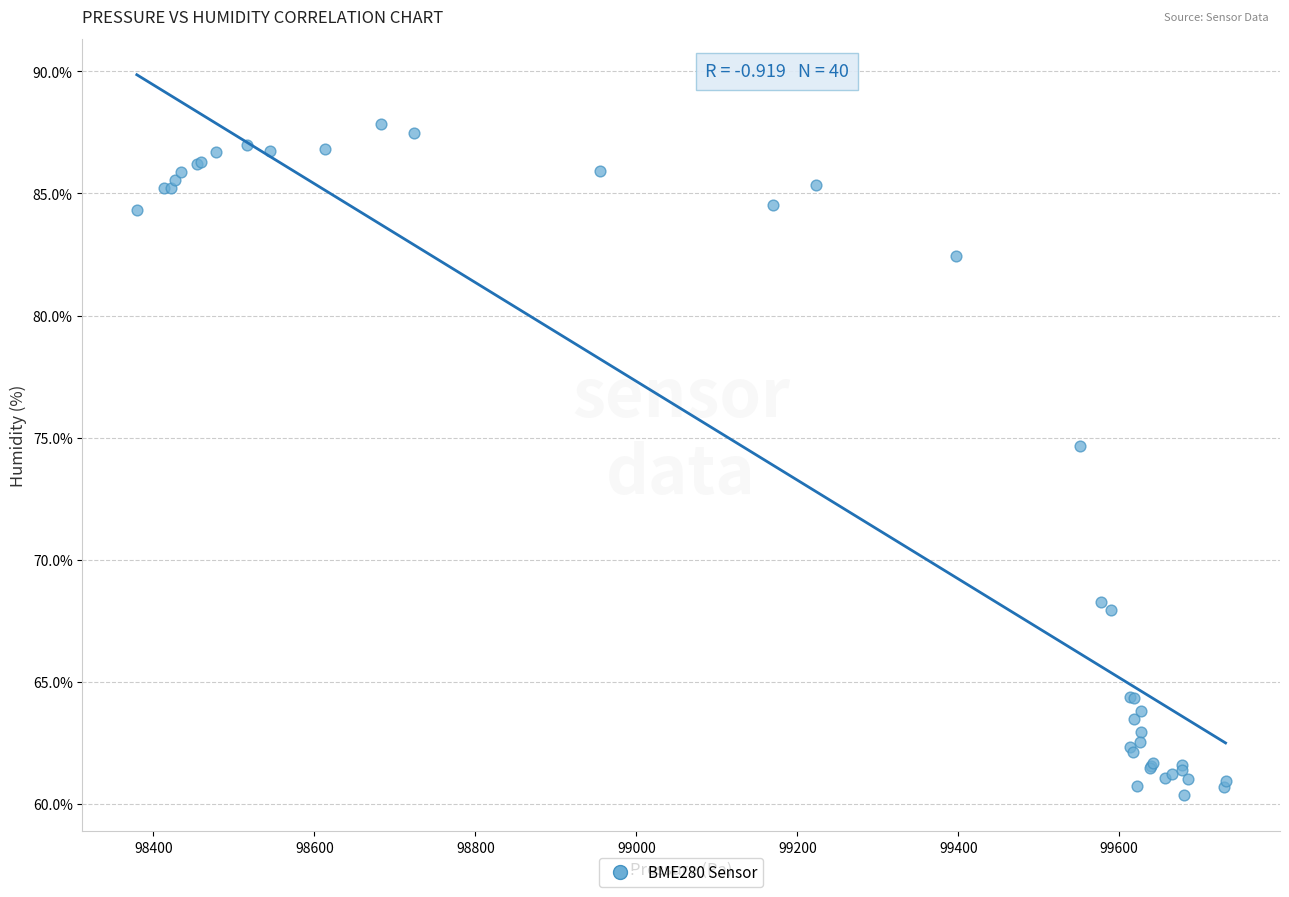

What Y value in the scatter plot is closest to 74?

74.7